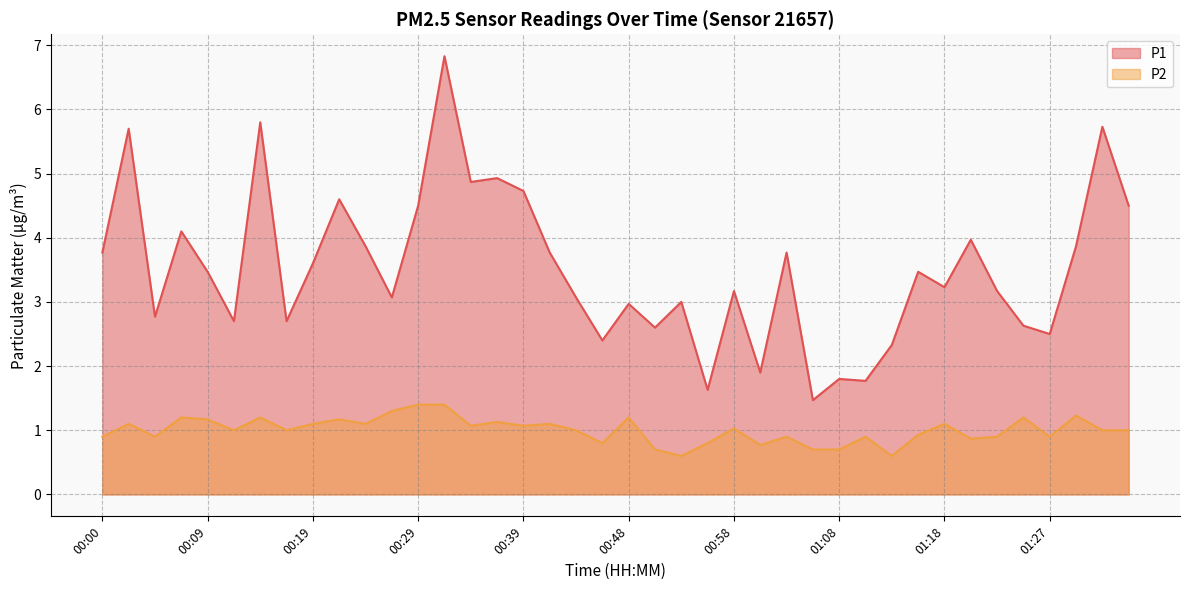

In P2, how many points are higher than both neighbors (excluding endpoints)?

13